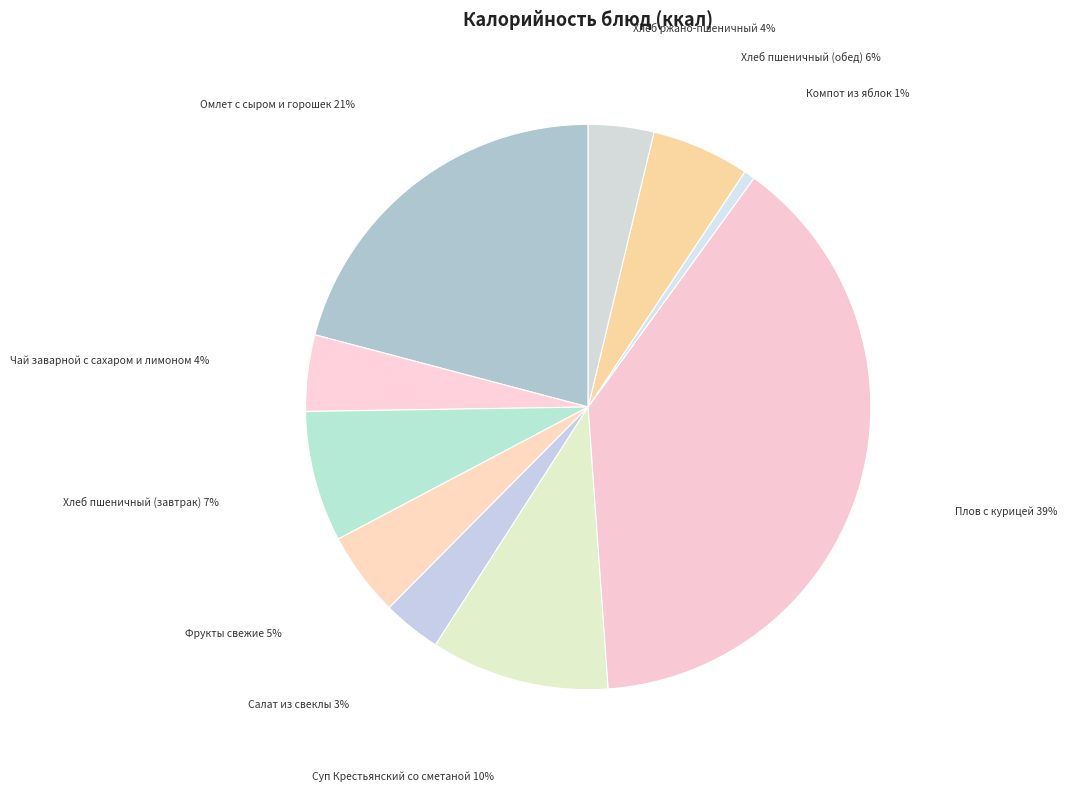

To the nearest percent, what percentage of the pie is Хлеб пшеничный (обед)?

6%